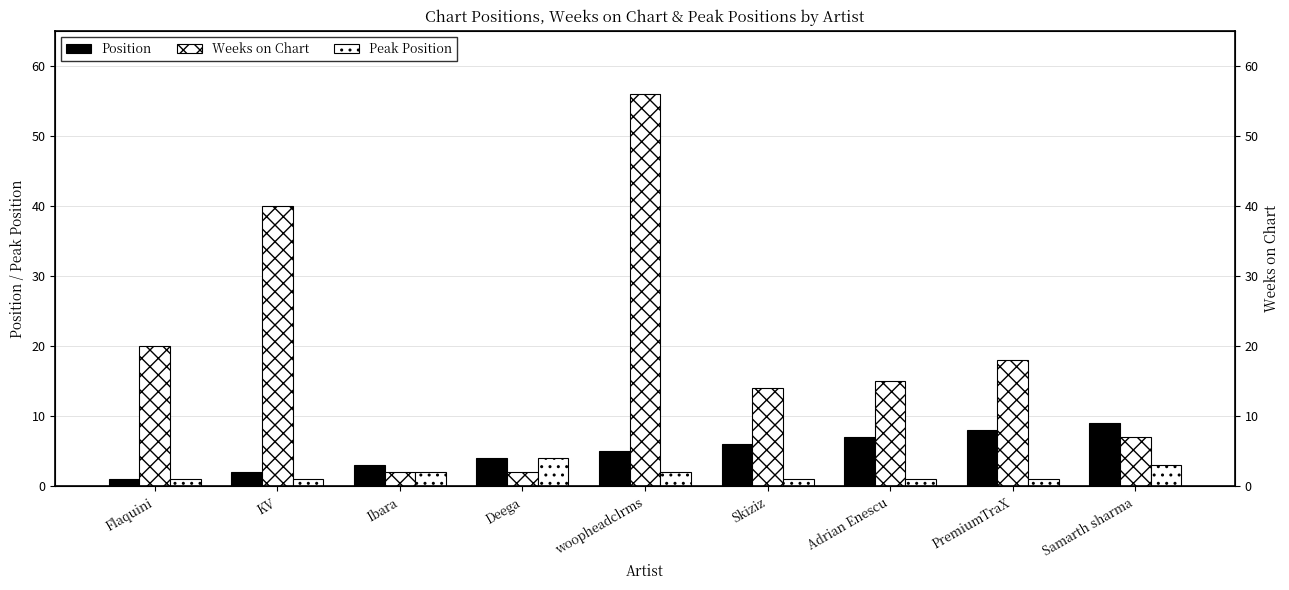

Where is Weeks on Chart nearest to the value 29?

Flaquini